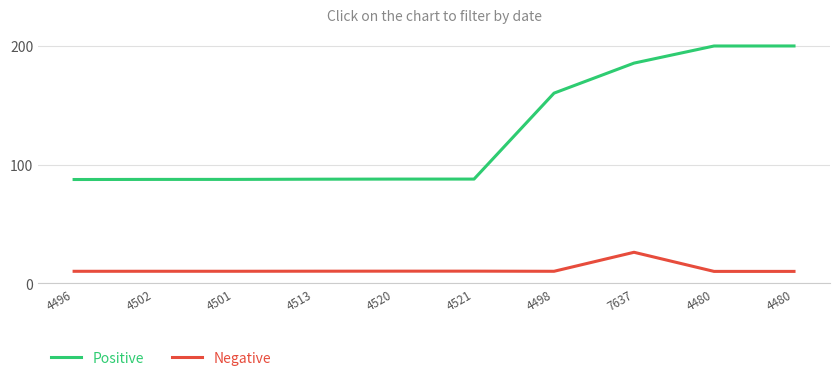

What are all the series names shown in the legend?

Positive, Negative